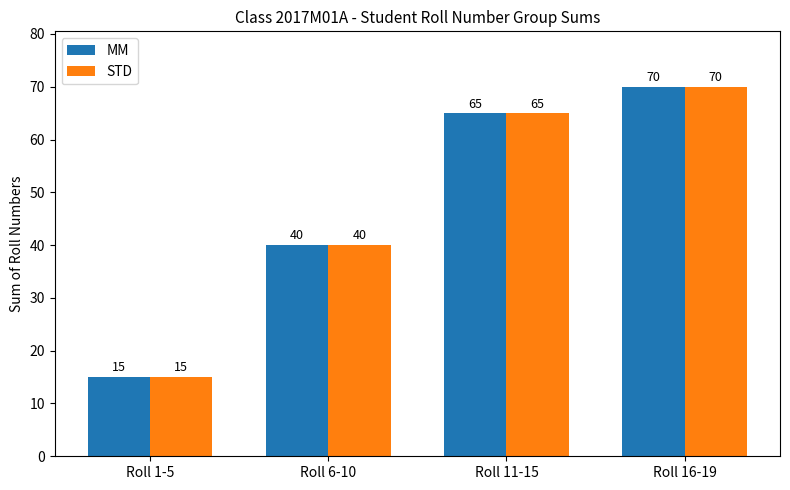

How many bars are there in each group?

2